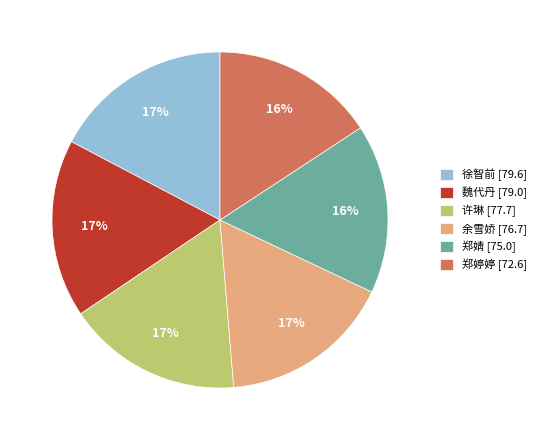

Is it true that 魏代丹 [79.0] is 9% of the pie?

False